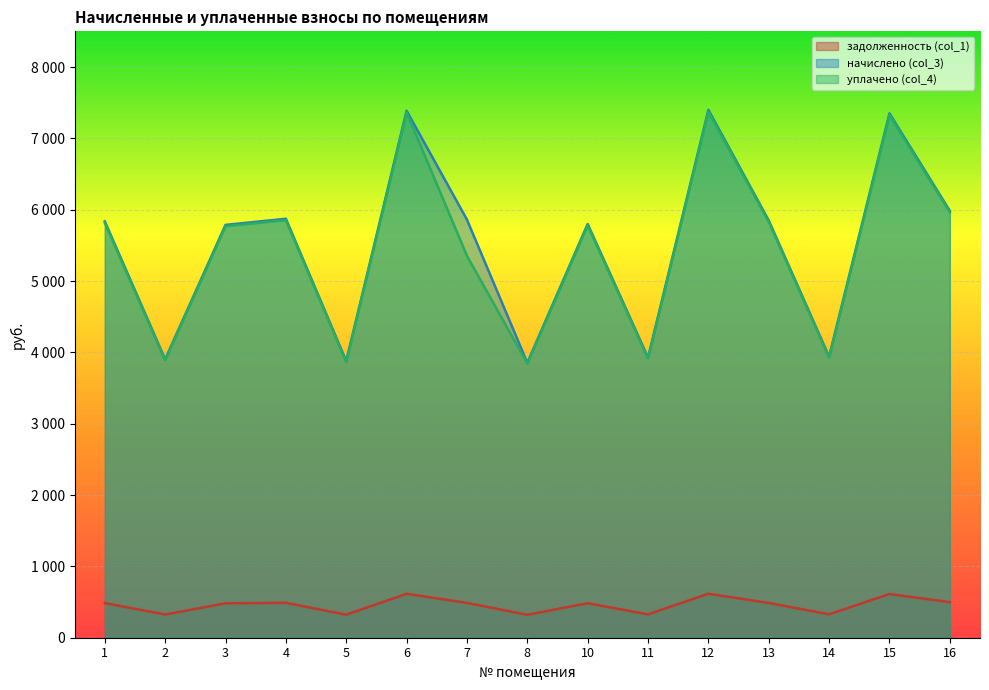

The начислено (col_3) series shows 2708.4 at 4. True or false?

False